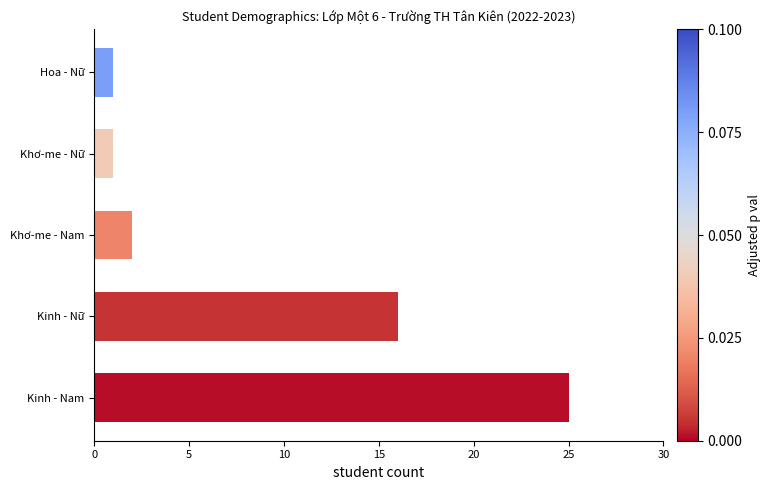

What is the ratio of the value at Hoa - Nữ to the value at Khơ-me - Nữ?

1.0